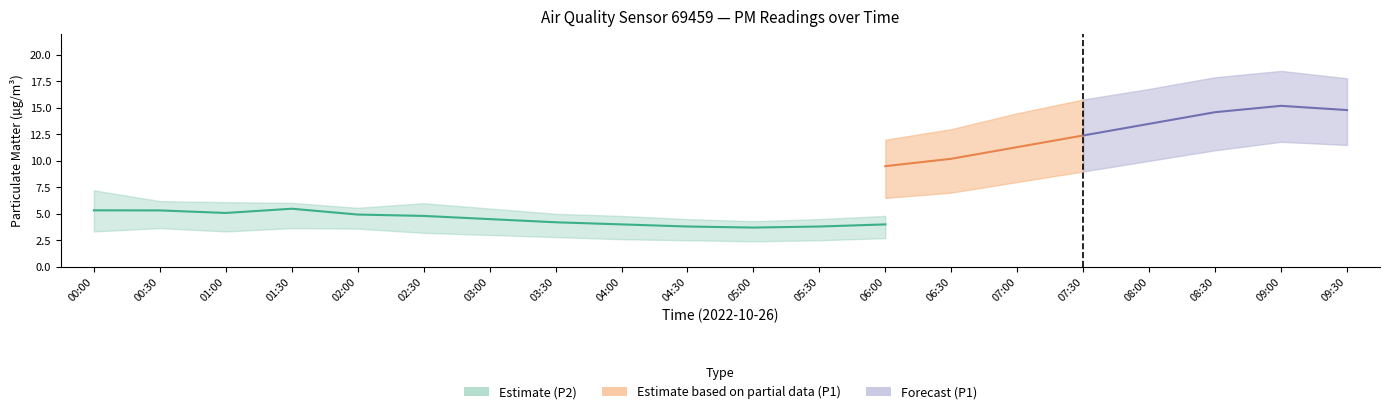

What is the difference between the maximum and minimum values in the P1 series?

6.3